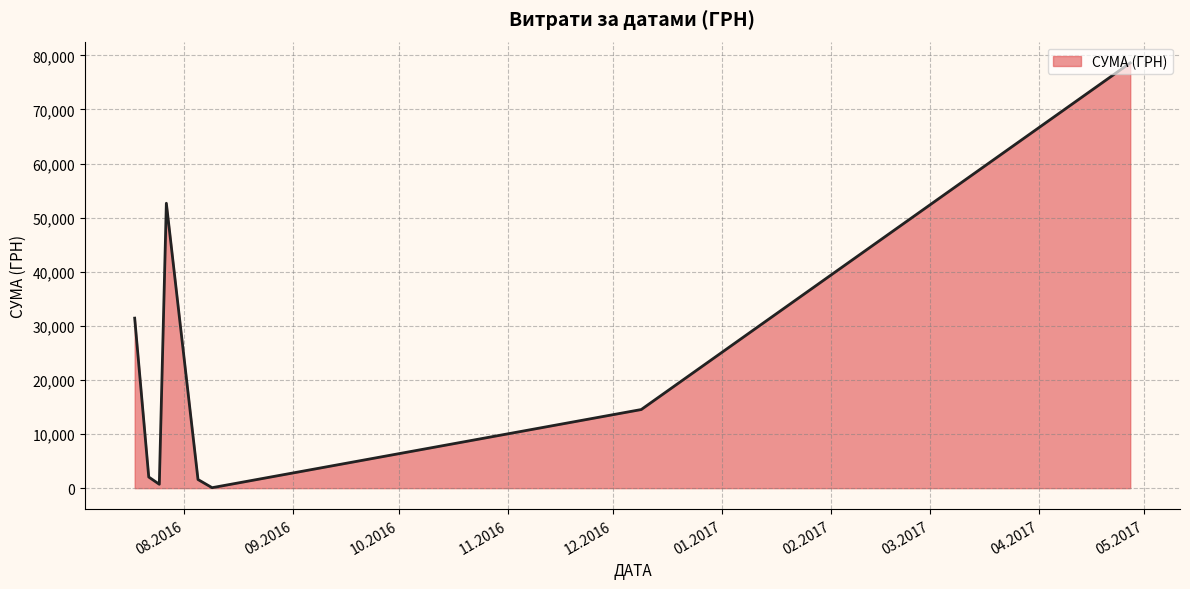

What is the maximum value shown in the chart?

78600.0